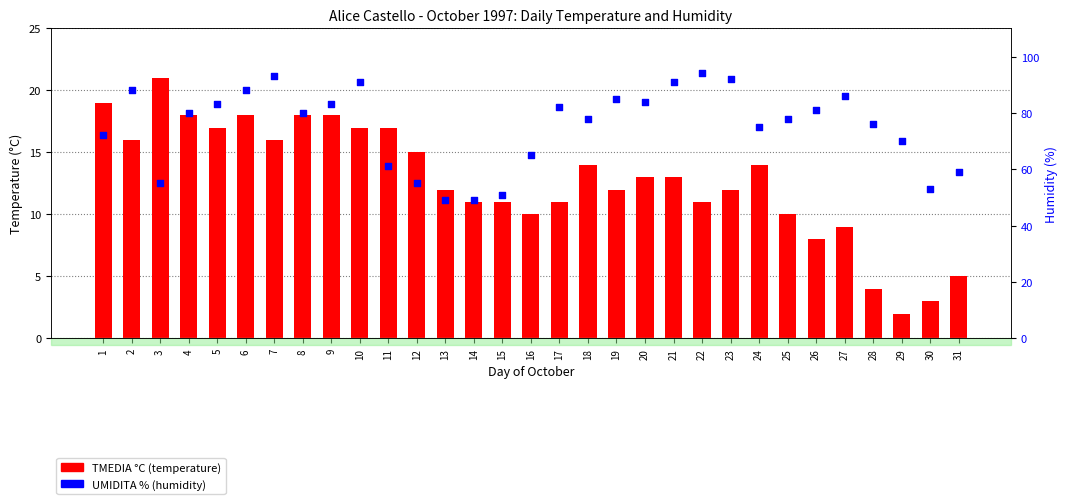

Is the value of TMEDIA °C at 20 greater than the value of UMIDITA % at 4?

No